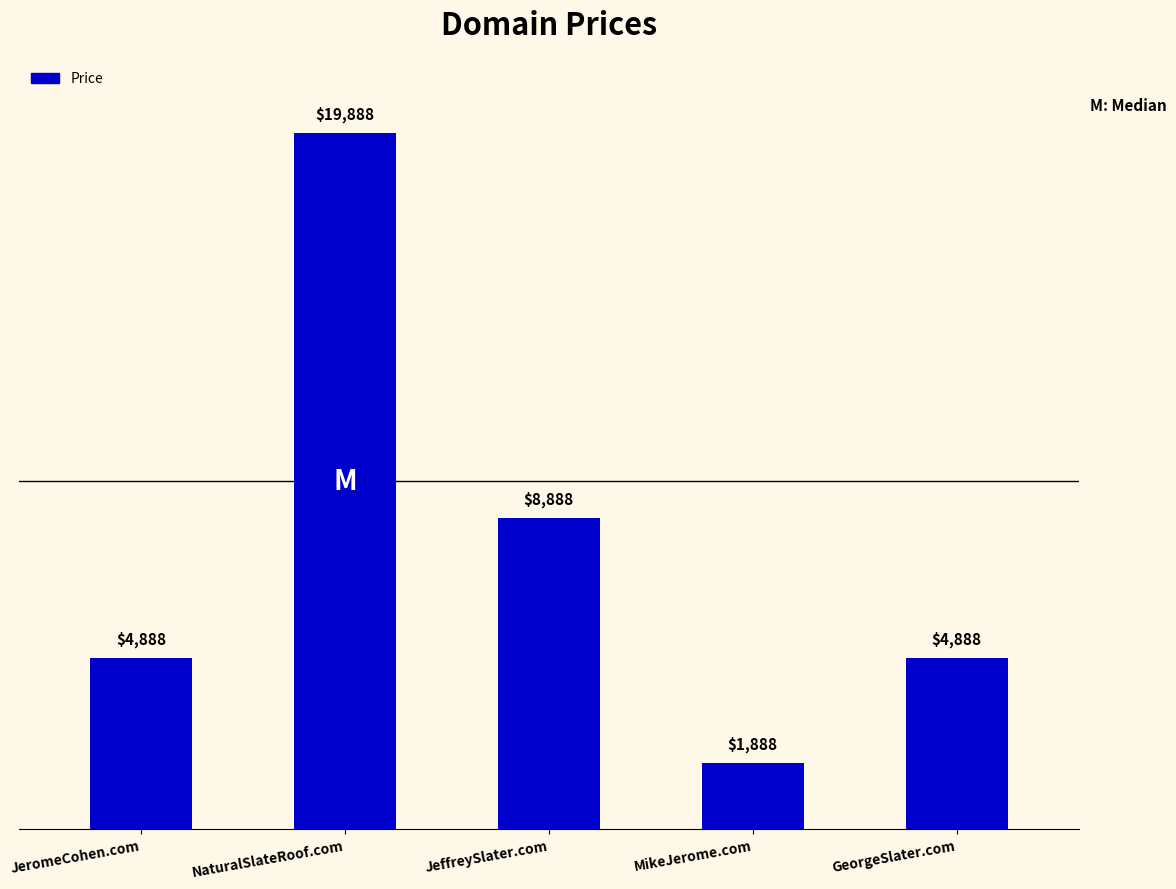

What is the sum of the values at GeorgeSlater.com and JeromeCohen.com?

9776